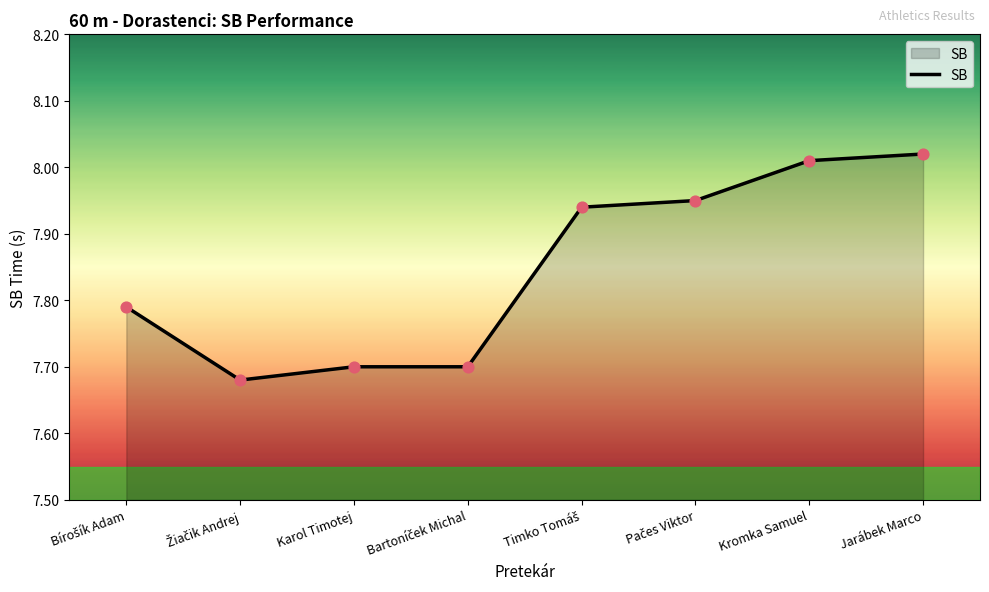

What is the difference between the second highest and minimum values?

0.3